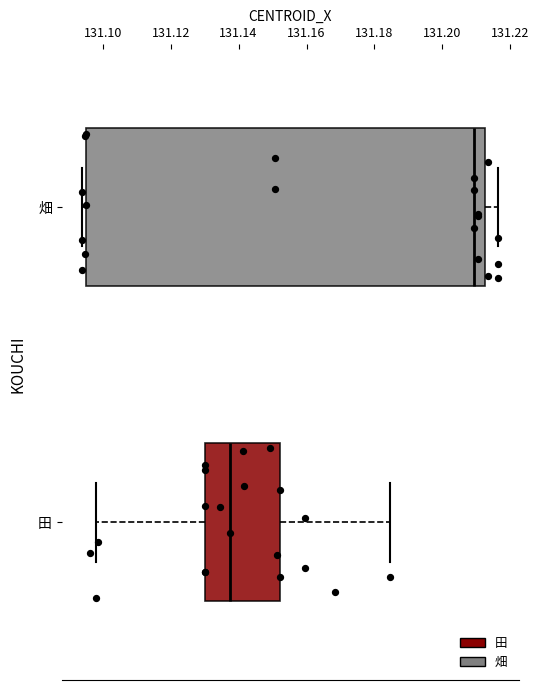

Comparing the boxes themselves (not the whiskers), which one is the widest?

畑